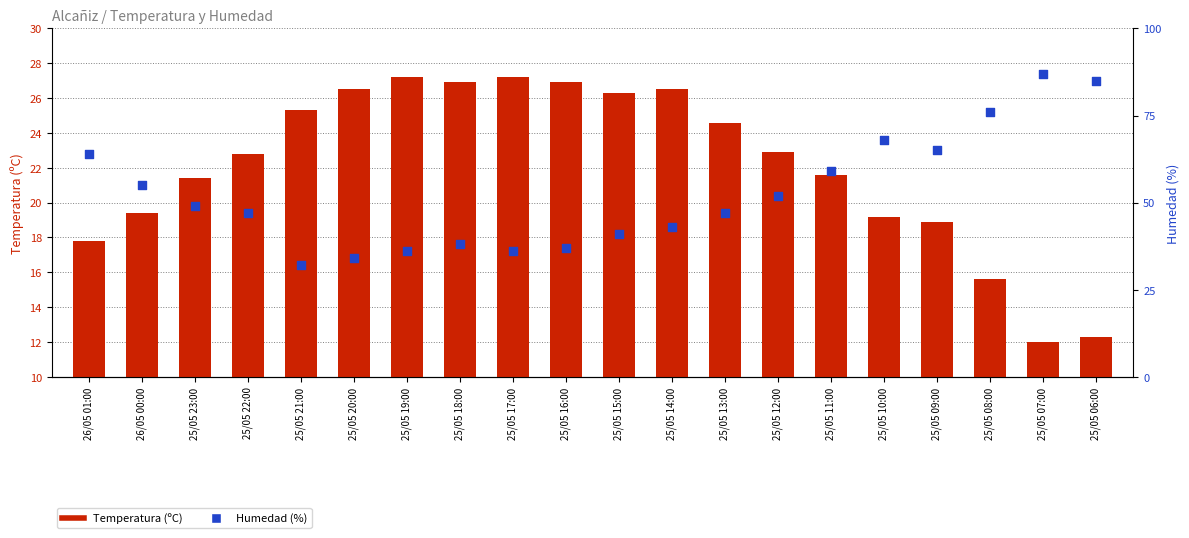

At which category is the sum across all series the highest?

25/05 07:00